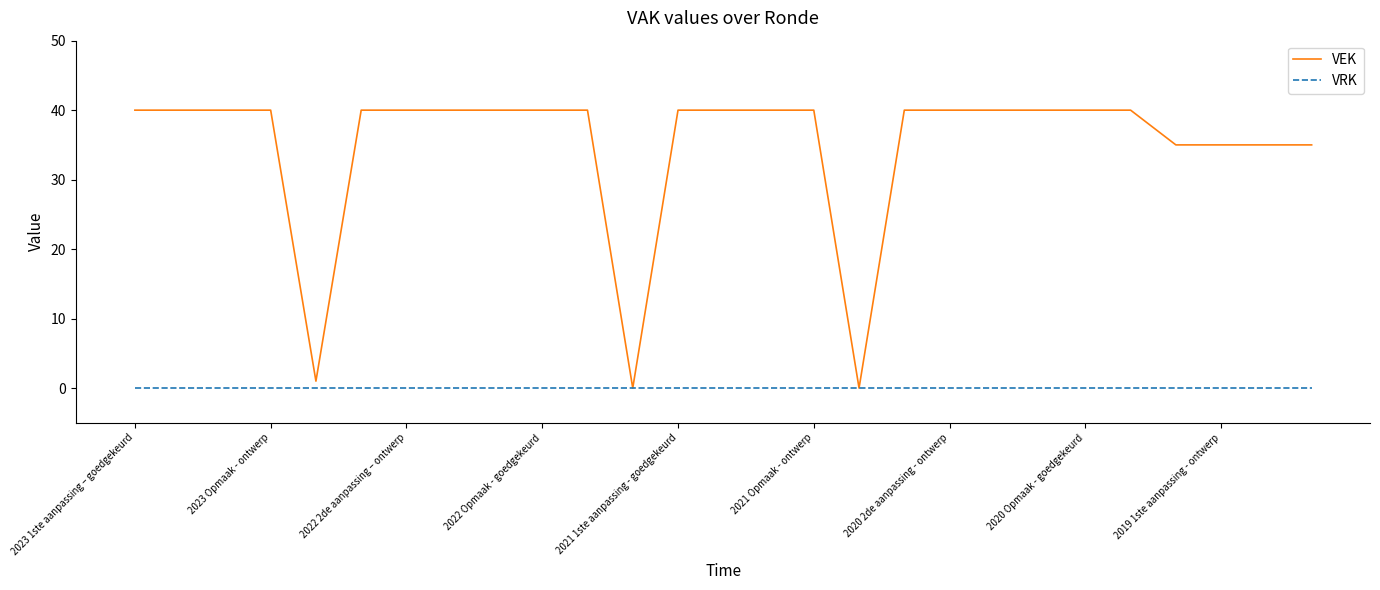

Rank the series by their average value, from lowest to highest.

VRK, VEK